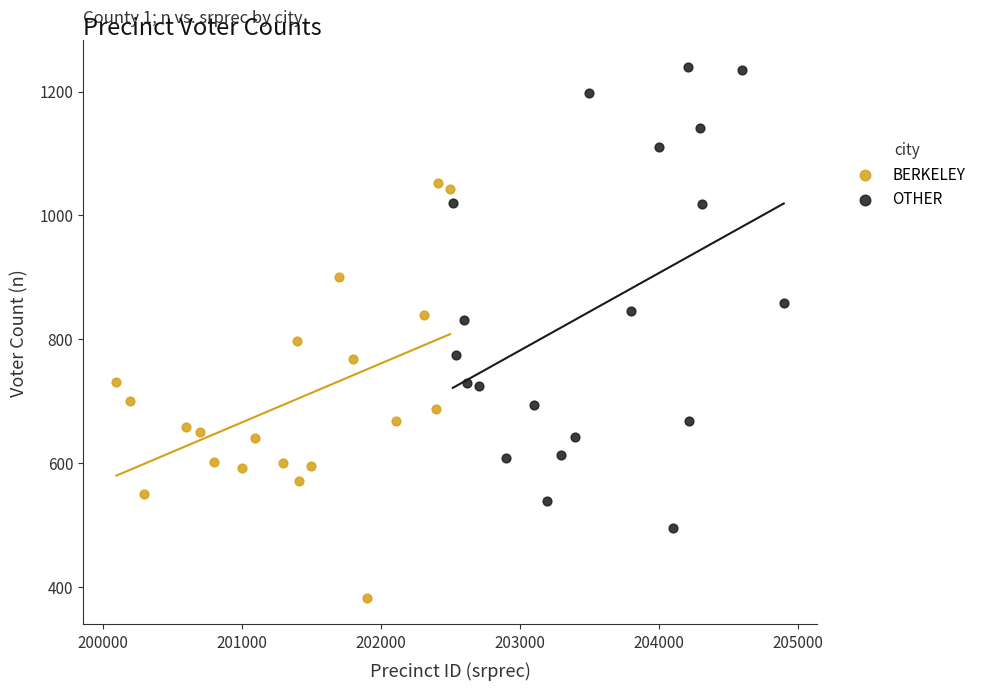

What are all the series names shown in the legend?

BERKELEY, OTHER